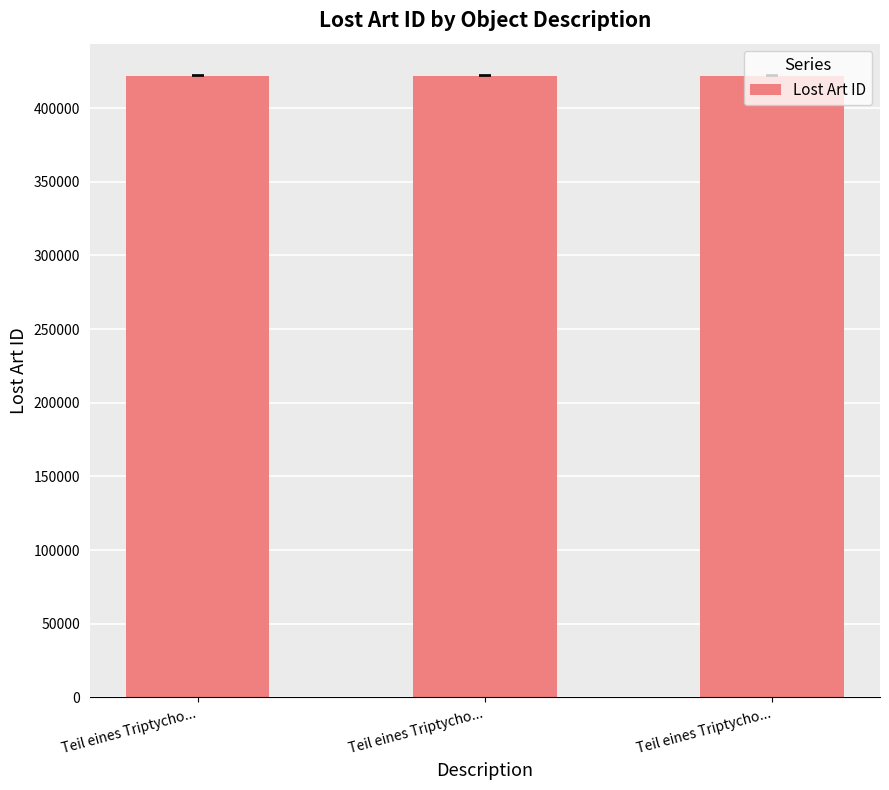

Between Teil eines Triptycho... and Teil eines Triptycho..., which is larger?

Teil eines Triptycho...